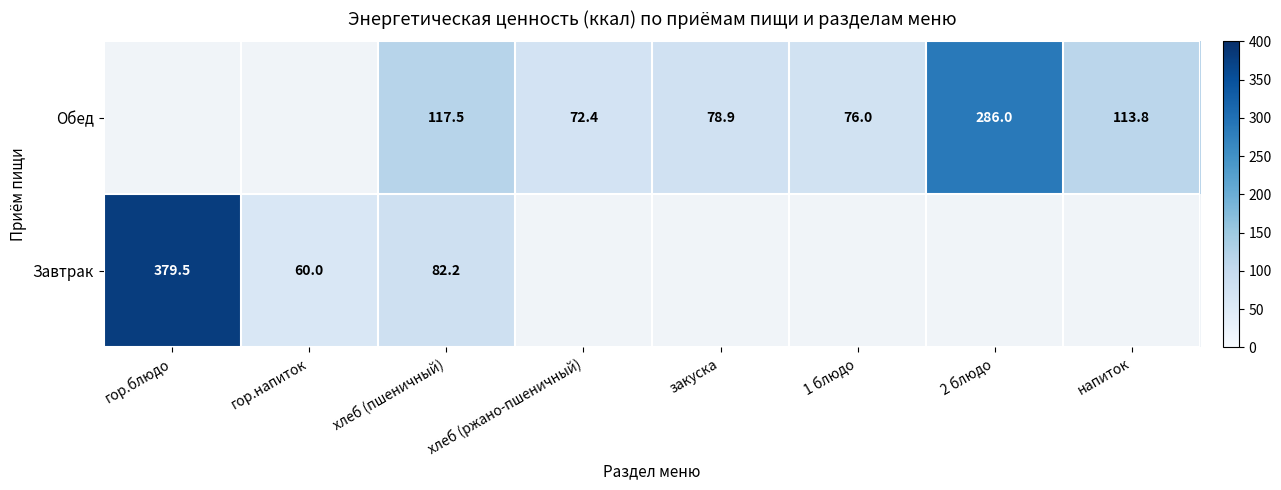

Which category has the highest value across all series?

гор.блюдо